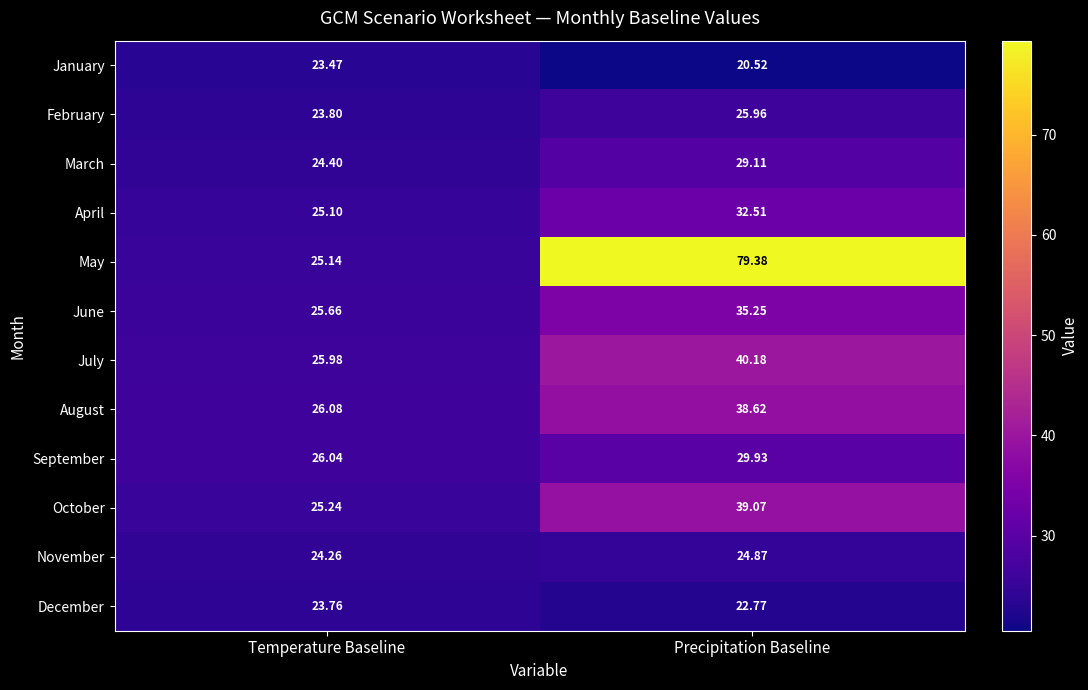

Which category has the highest value in the May series?

Precipitation Baseline